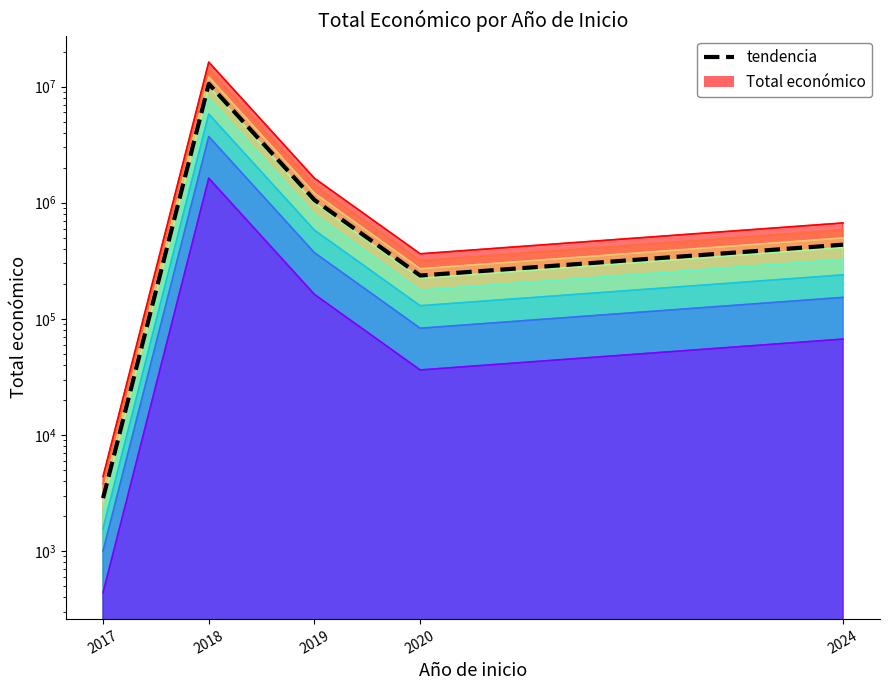

List the labels in order of value, largest first.

2018, 2019, 2024, 2020, 2017